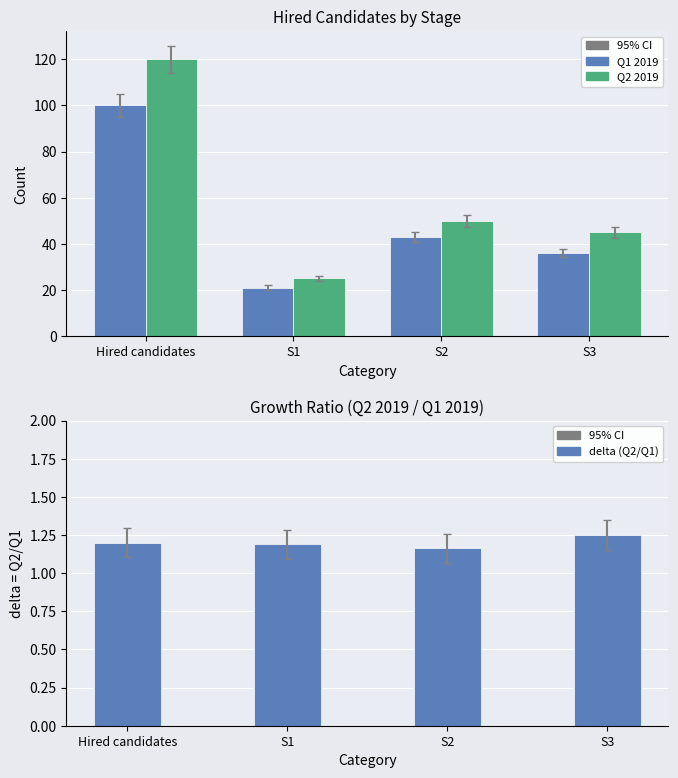

Reading left to right, transcribe all the data shown in this chart.

Q1 2019: Hired candidates=100.0	S1=21.0	S2=43.0	S3=36.0
Q2 2019: Hired candidates=120.0	S1=25.0	S2=50.0	S3=45.0
delta (Q2/Q1): Hired candidates=1.2	S1=1.2	S2=1.2	S3=1.2